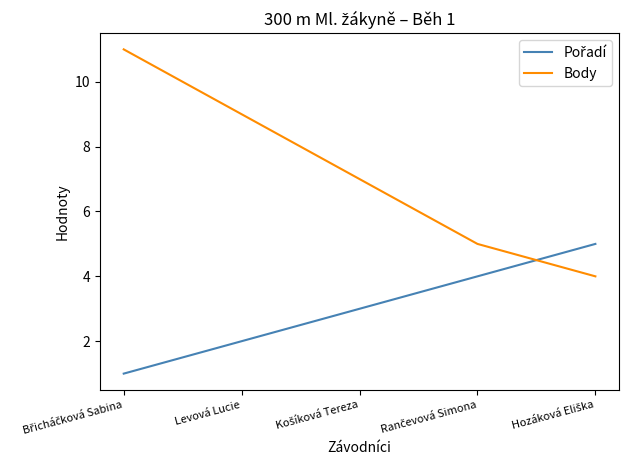

What is the highest value of the Body series?

11